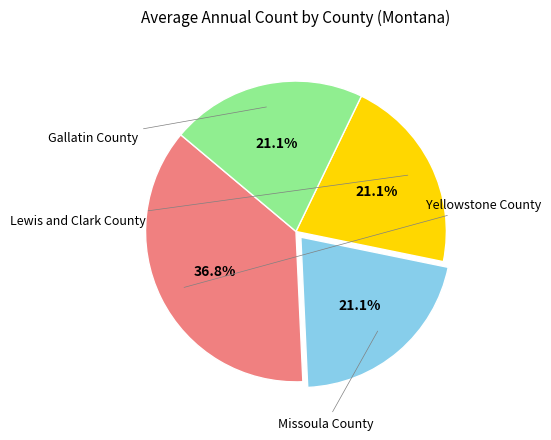

Is there any slice that represents more than half of the pie?

No